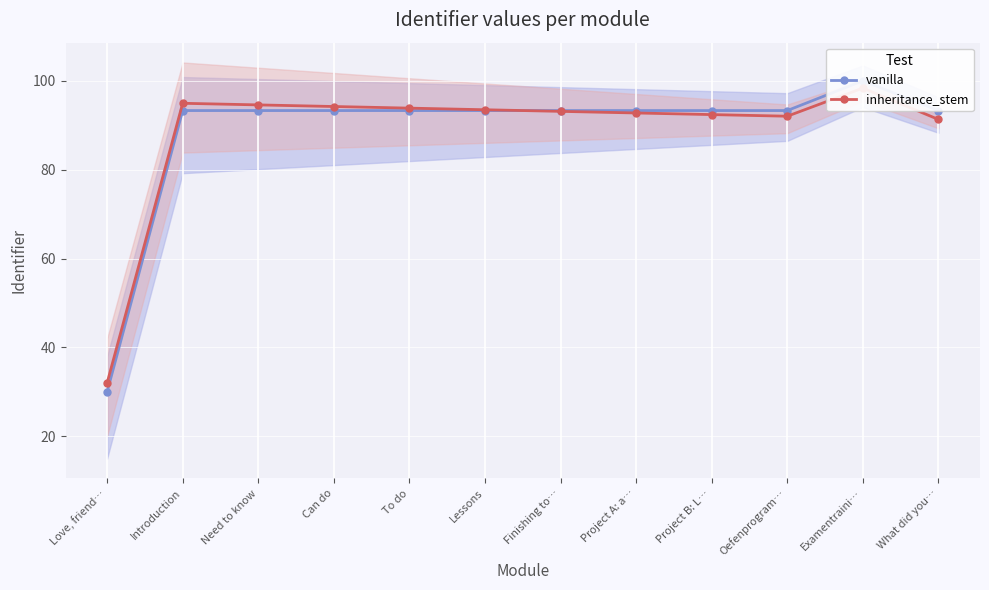

Between Need to know and Oefenprogram…, which is larger?

Oefenprogram…